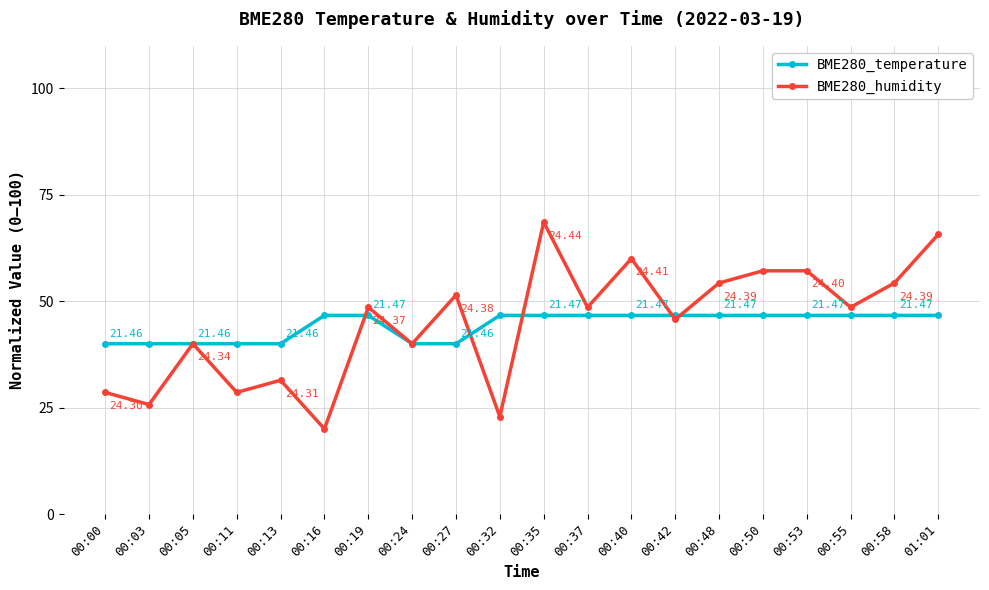

What is the sum of the BME280_humidity values at 00:58 and 00:11?

82.9